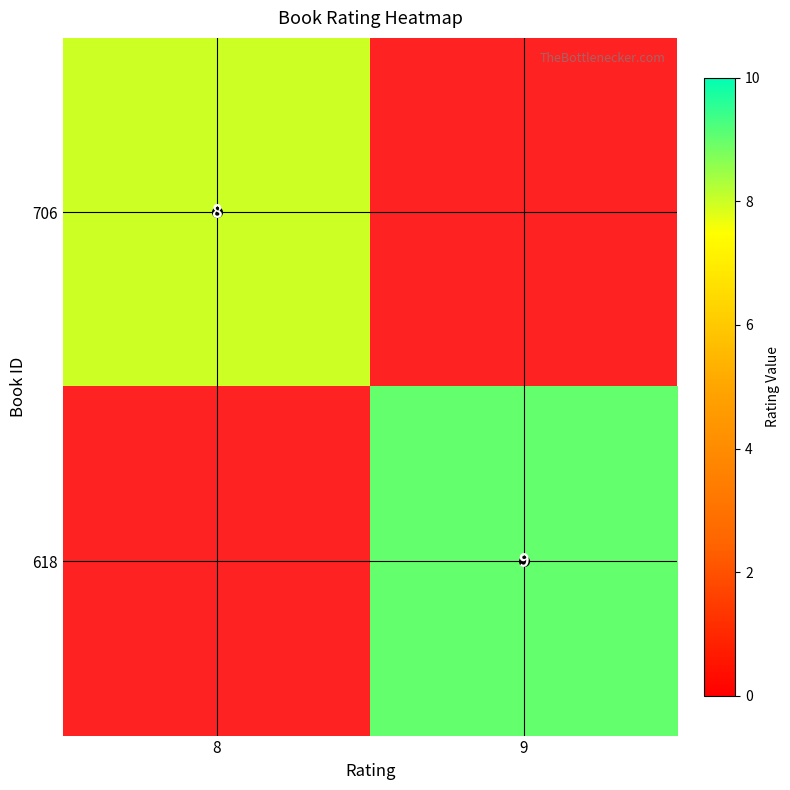

Is the value of 618 at 9 greater than the value of 706 at 8?

Yes